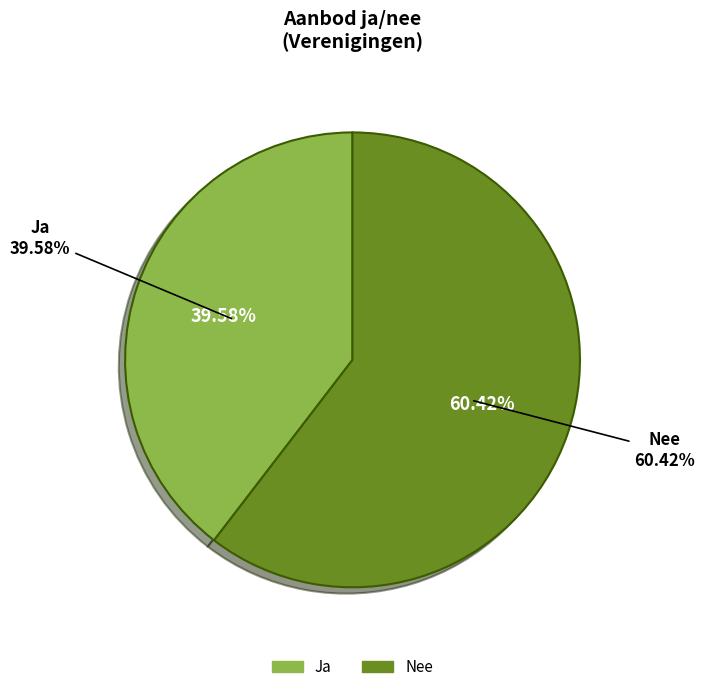

Which slice is the smallest?

Ja